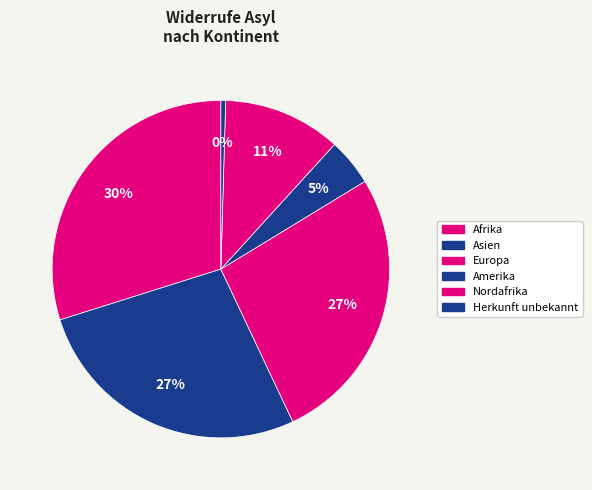

To the nearest percent, what is the difference between the largest and smallest slice percentages?

30%